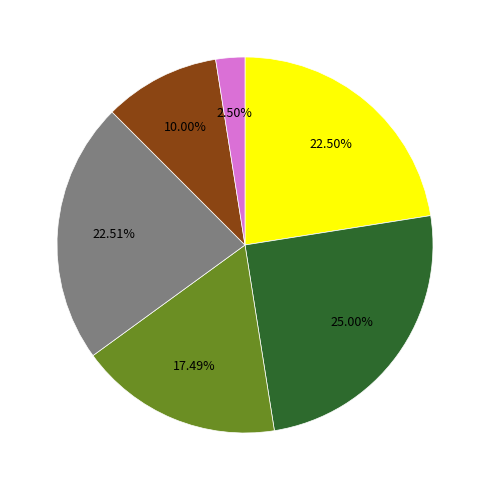

Is there a majority slice in this chart?

No